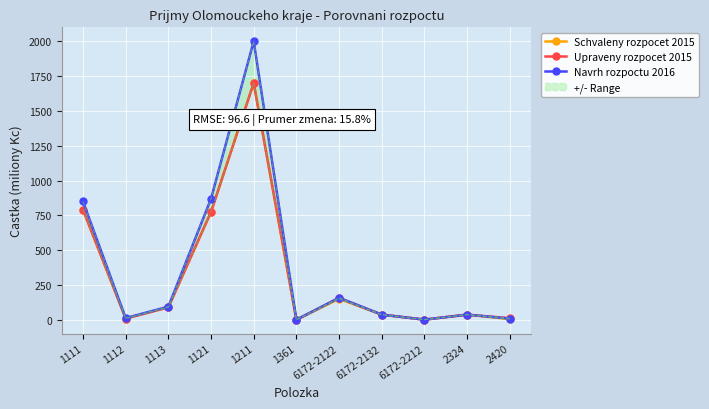

What is the label of the 9th point from the right?

1113